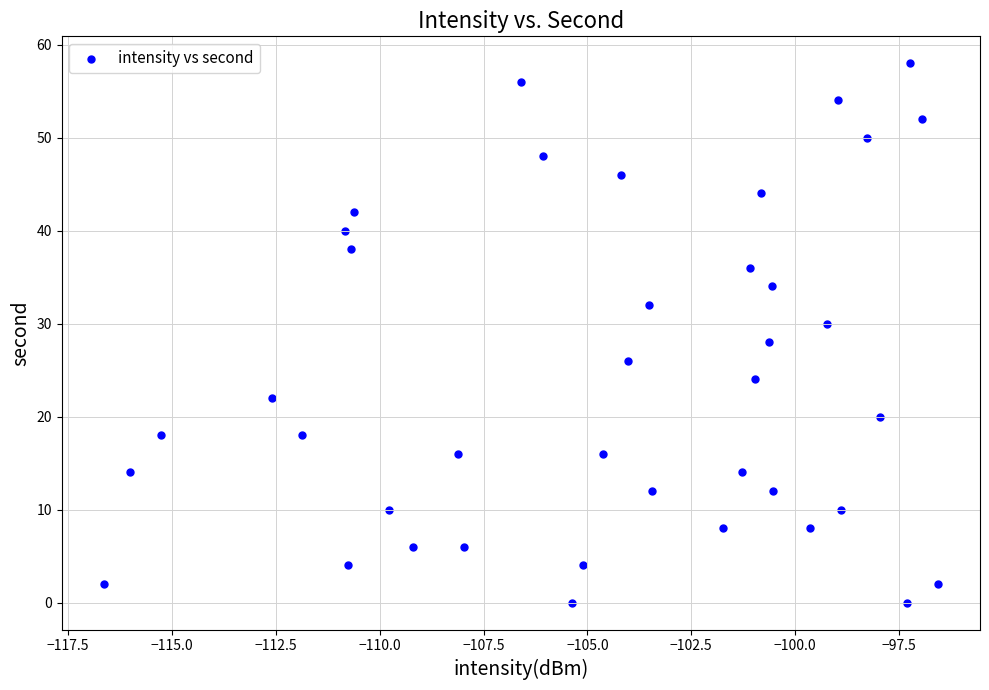

What is the range of Y values (max minus min)?

58